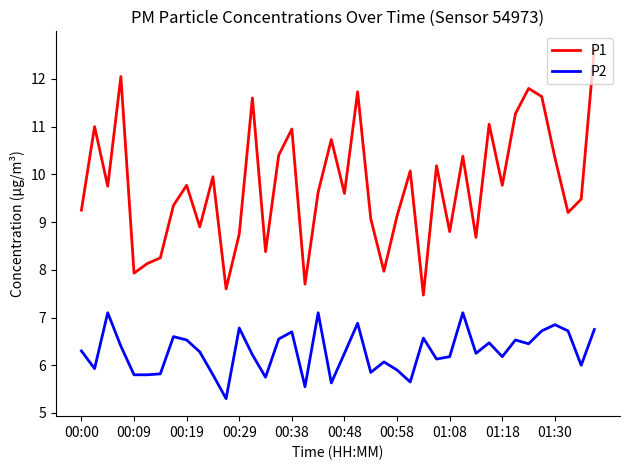

True or false: P2 and P1 cross at least once.

False